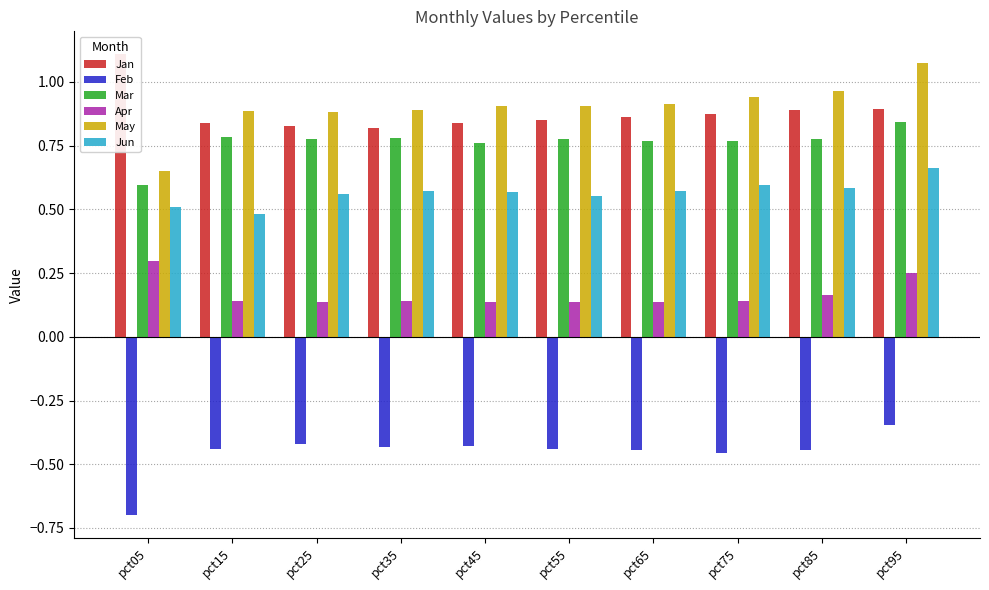

What value does the Jun series have at pct35?

0.6